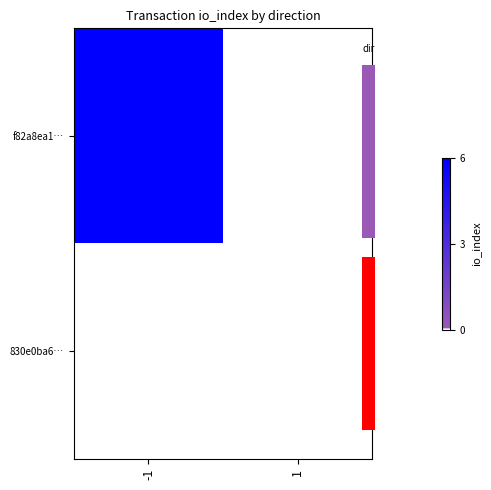

The f82a8ea1… series shows -2 at 1. True or false?

False